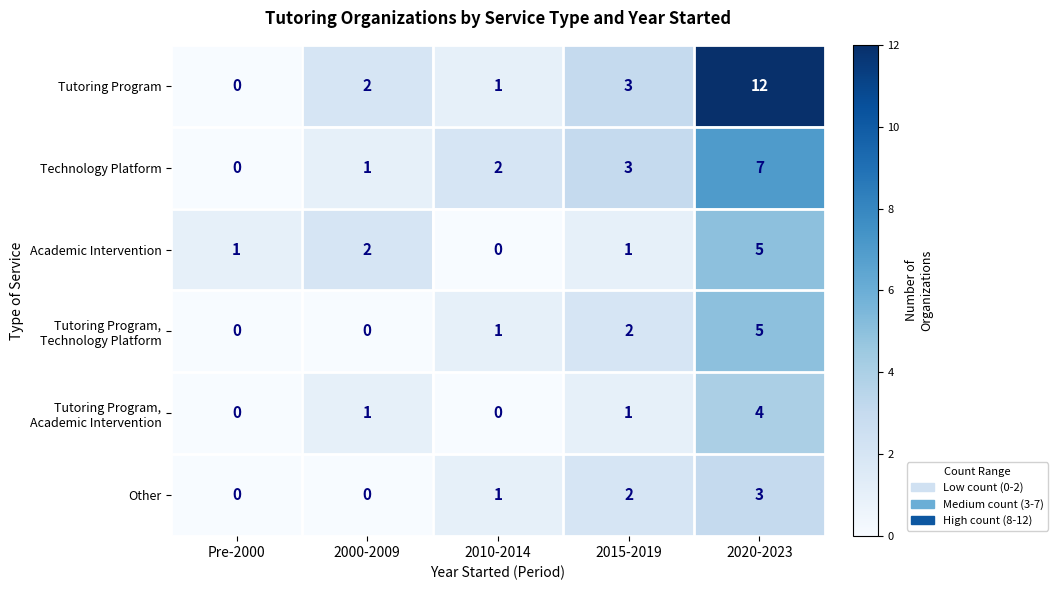

What is the difference between the highest and lowest values at 2020-2023?

9